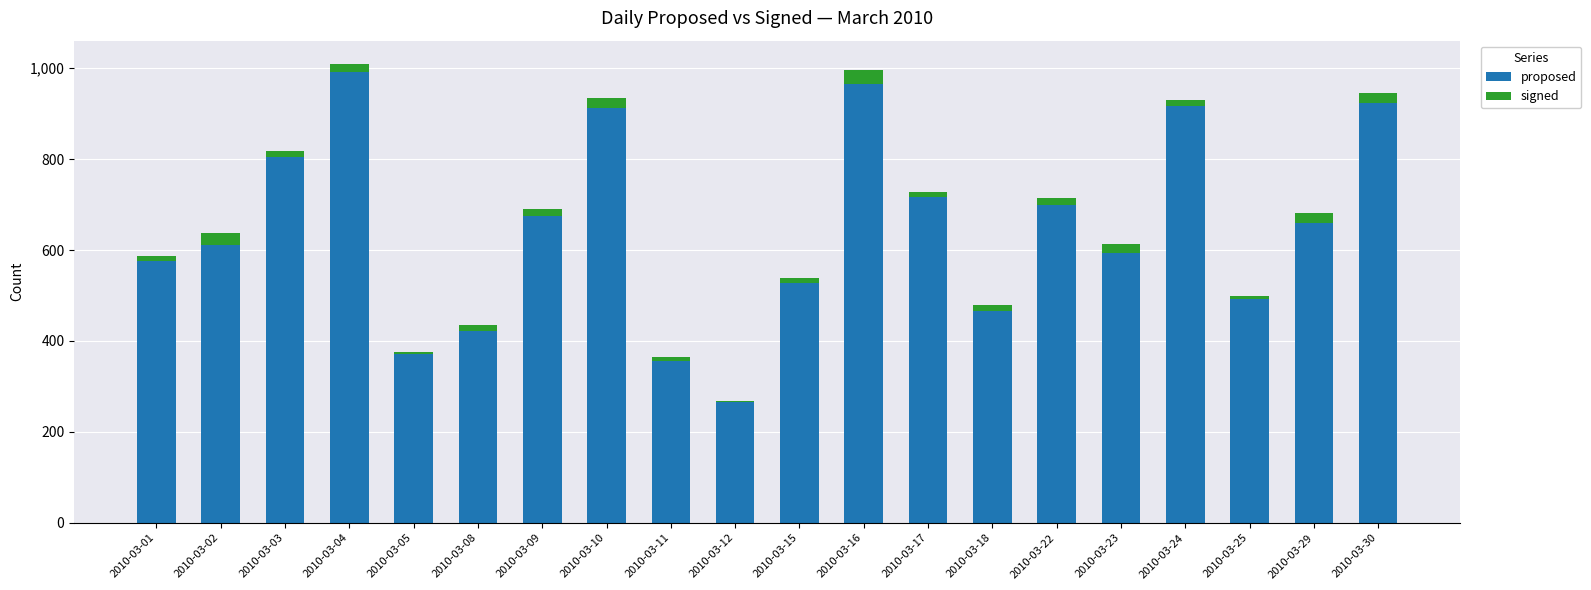

What is the average value of the proposed series?

647